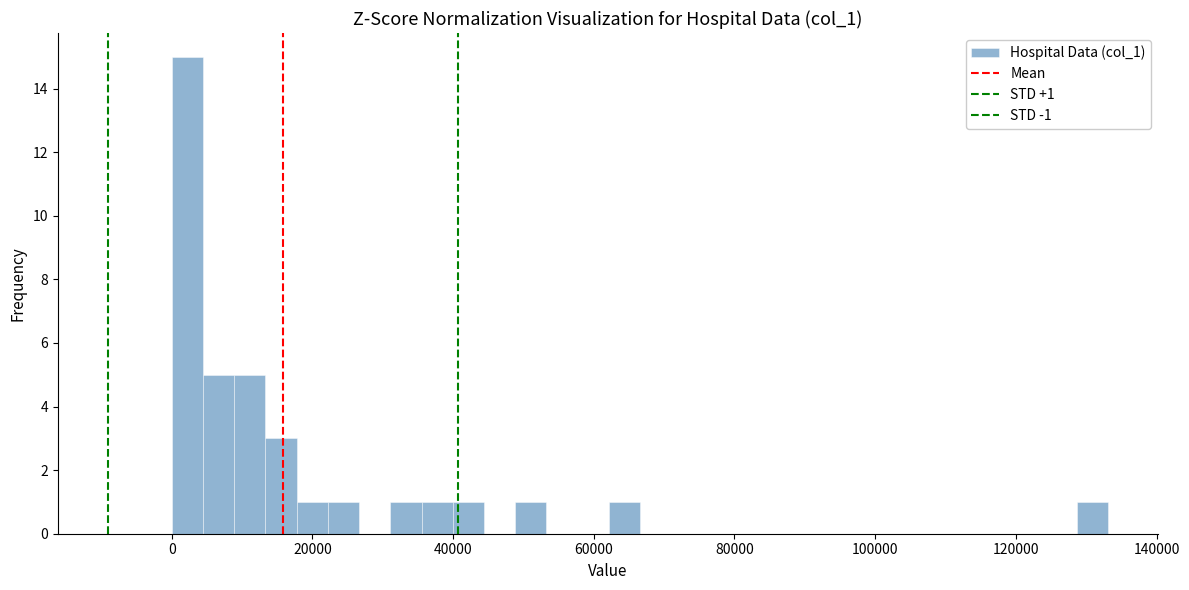

Around what value on the x-axis is the tallest bar? Give the approximate position of its centre, as read against the axis.

2000